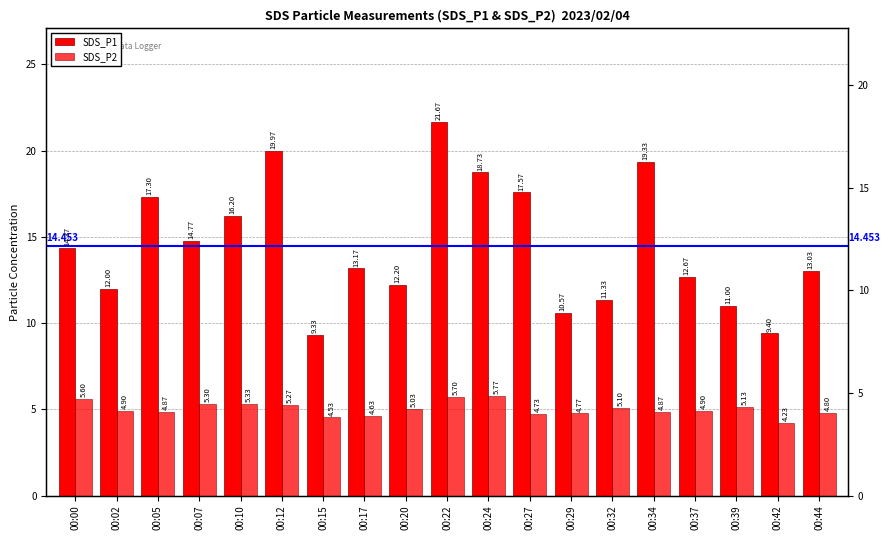

Are the bars grouped side by side (vs. stacked)?

Yes